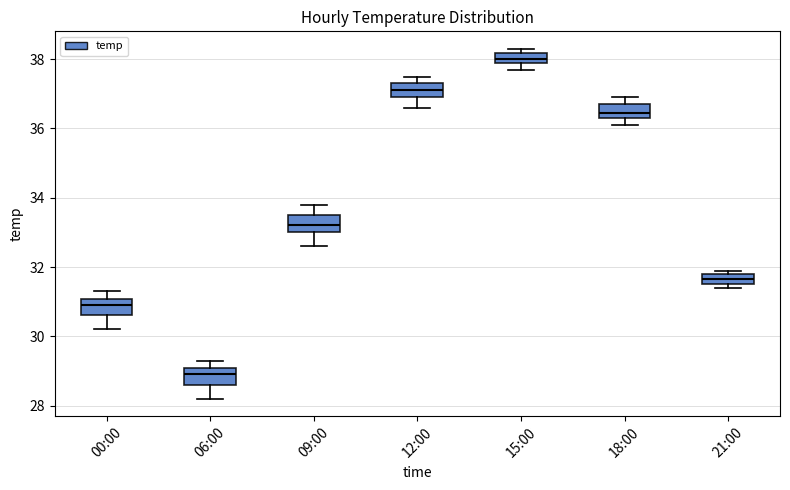

Where is the upper edge of the box for 15:00 on the y-axis? The values are not printed on the chart, so give them approximately, as read against the axis.

38.2